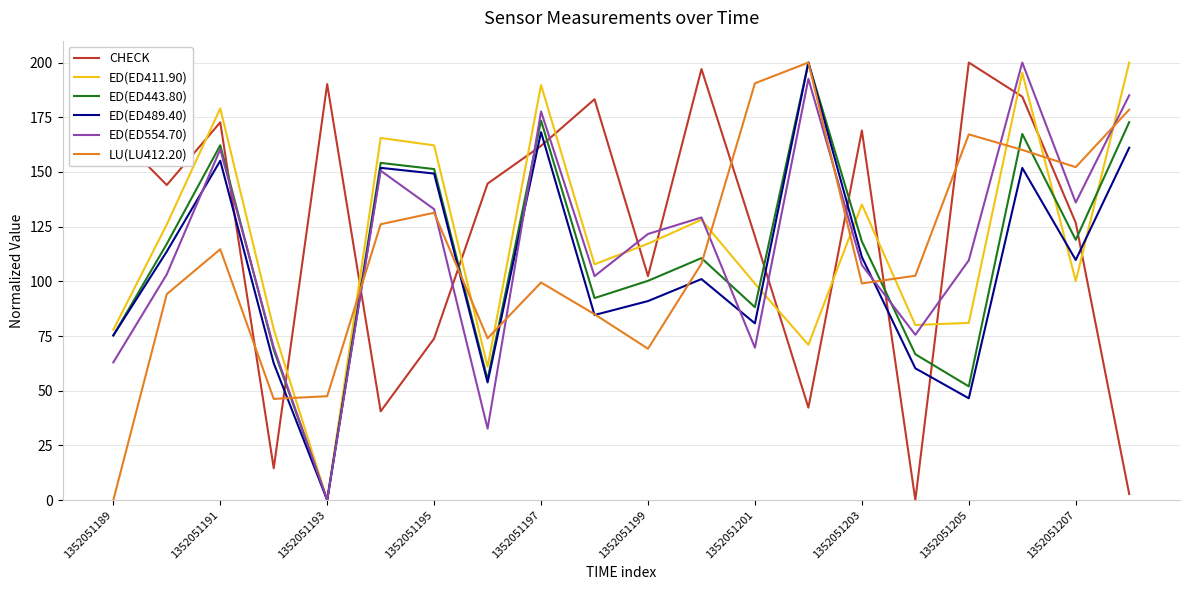

What is the highest value of the ED(ED443.80) series?

200.0